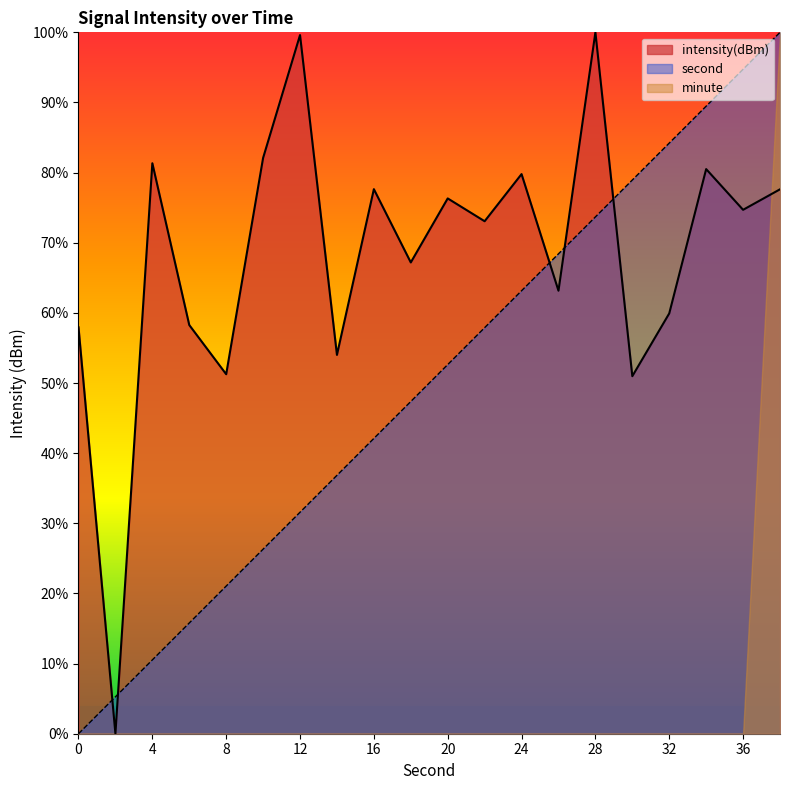

Rank the categories by second value from lowest to highest.

0, 2, 4, 6, 8, 10, 12, 14, 16, 18, 20, 22, 24, 26, 28, 30, 32, 34, 36, 38